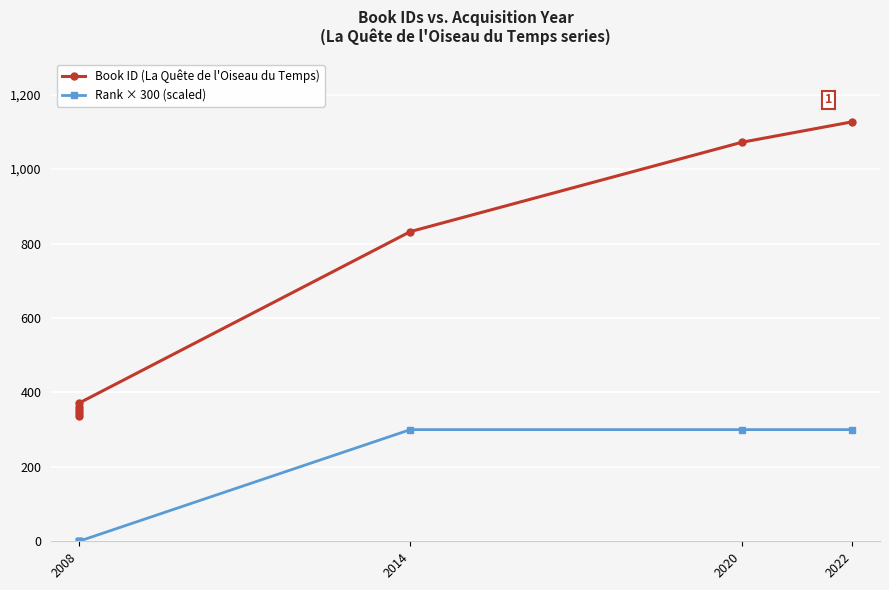

What are all the series names shown in the legend?

Book ID (La Quête de l'Oiseau du Temps), Rank × 300 (scaled)